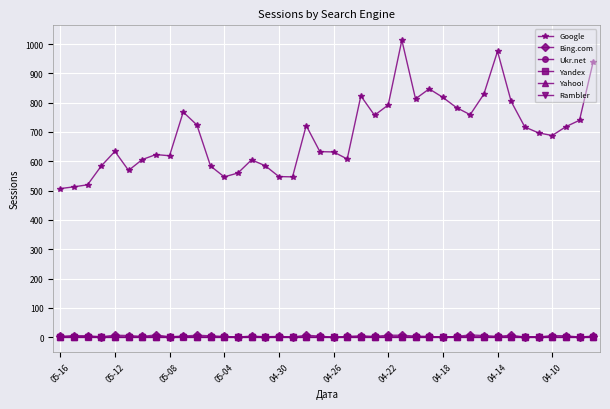

Which series has the largest range (max minus min)?

Google